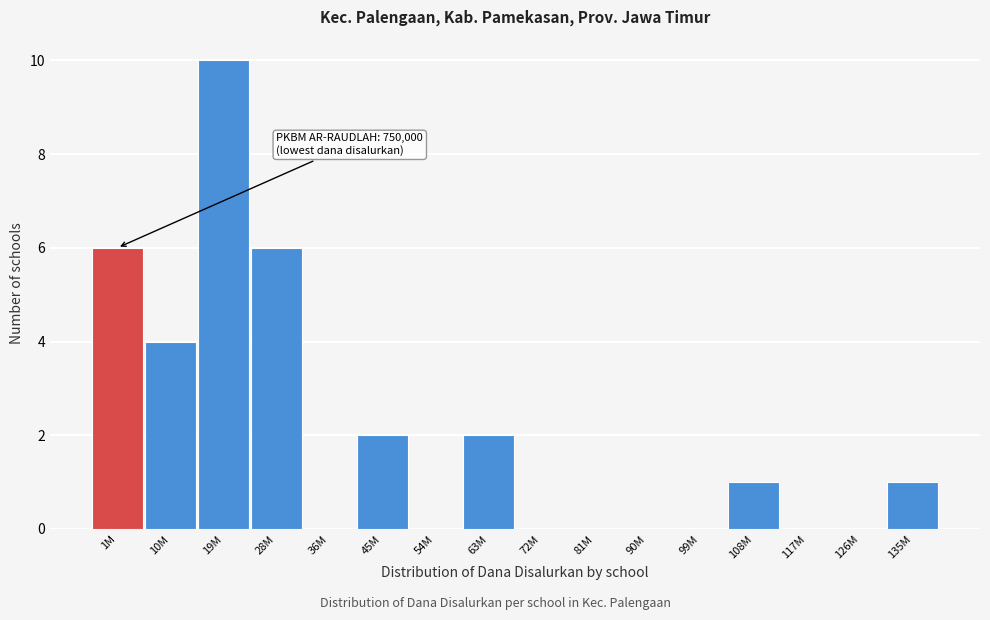

Reading left to right, what are all the values shown in this chart?

1M=6	10M=4	19M=10	28M=6	36M=0	45M=2	54M=0	63M=2	72M=0	81M=0	90M=0	99M=0	108M=1	117M=0	126M=0	135M=1